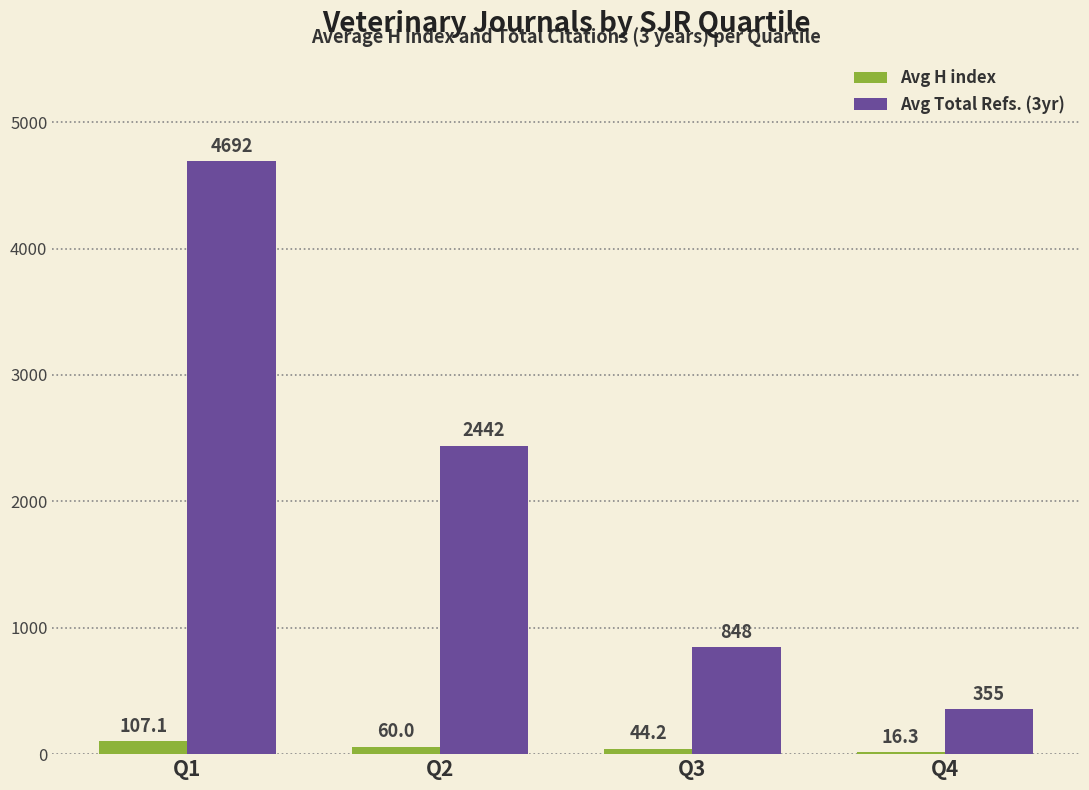

Reading left to right, list all the values displayed in this chart.

Avg H index: 107.1	60.0	44.2	16.3
Avg Total Refs. (3yr): 4692.4	2441.6	847.8	355.3